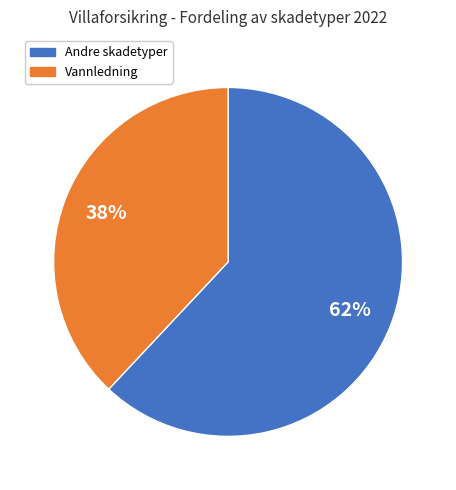

Is there a majority slice in this chart?

Yes